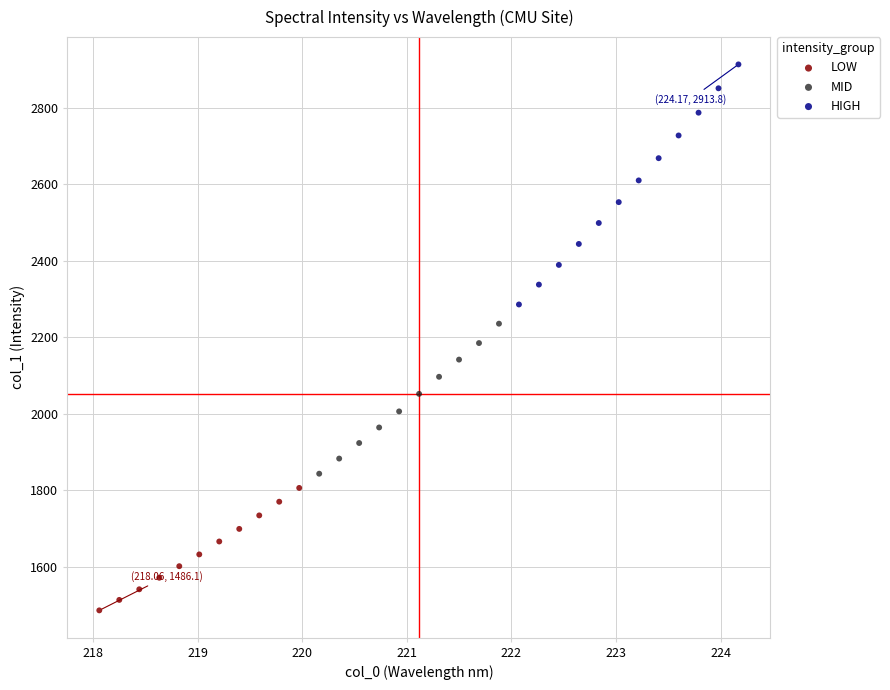

Which series reaches the minimum Y coordinate?

LOW